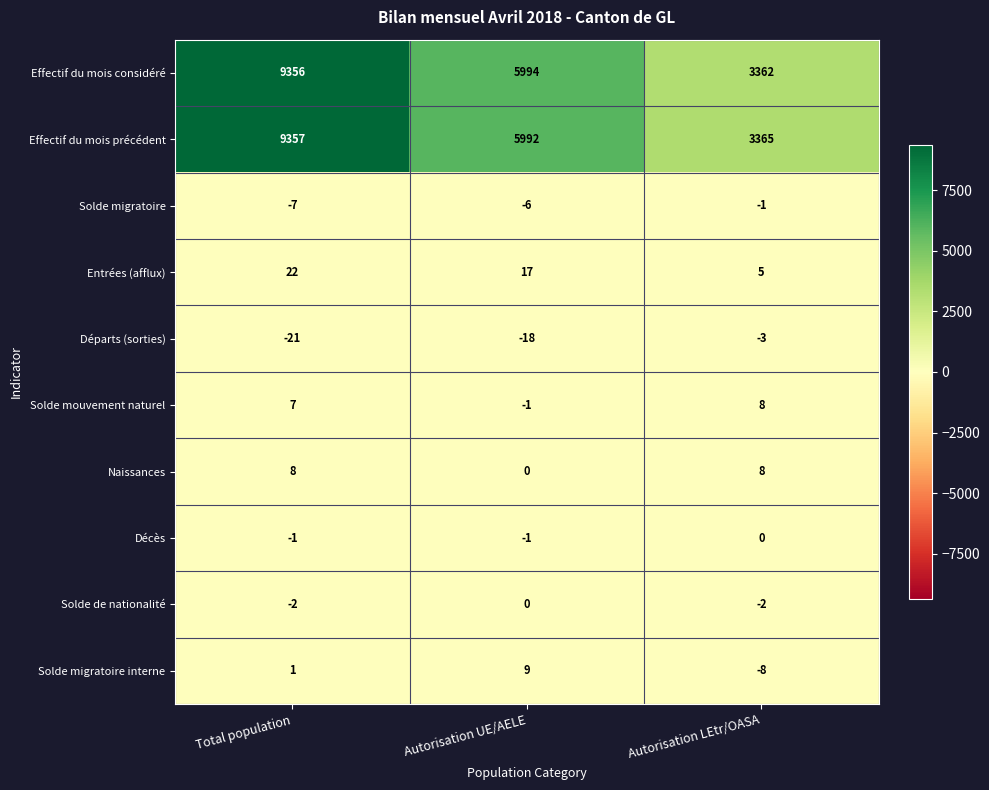

At how many categories does at least one series exceed 6143?

1